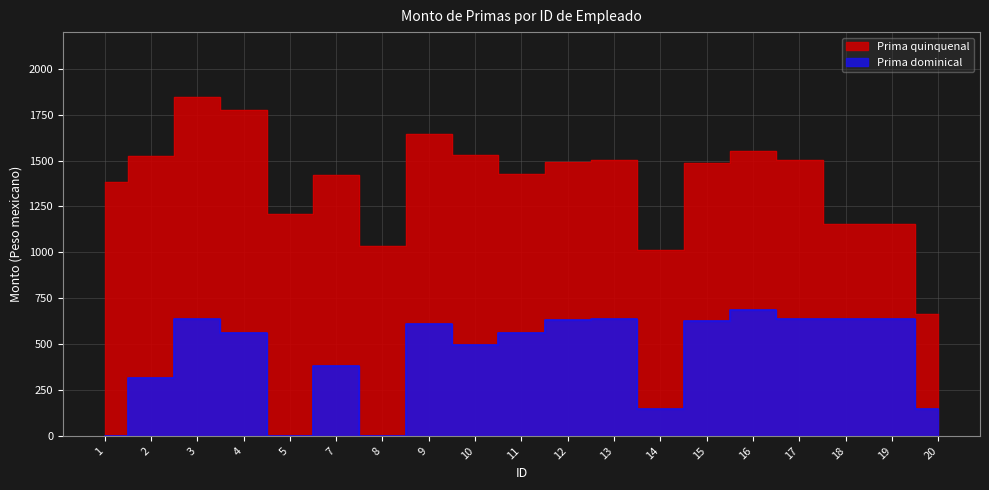

What is the difference between the maximum and minimum values?

688.3